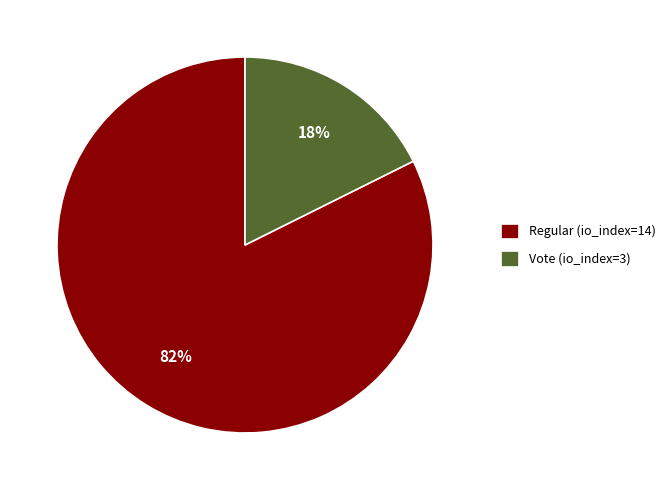

To the nearest percent, what is the average slice percentage?

50%